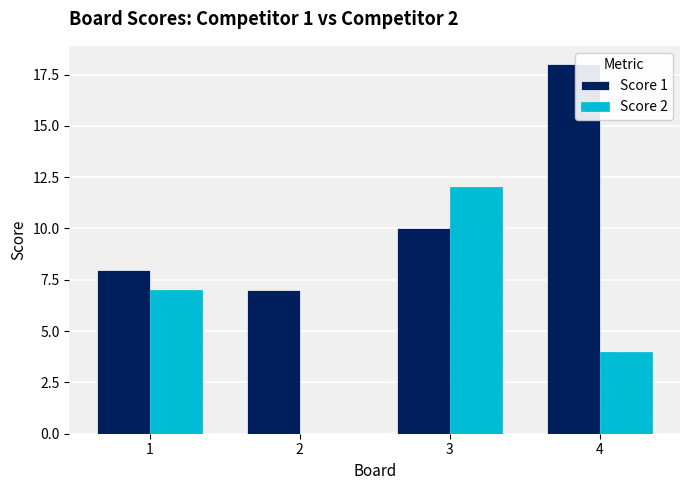

Count the number of categories in the chart.

4